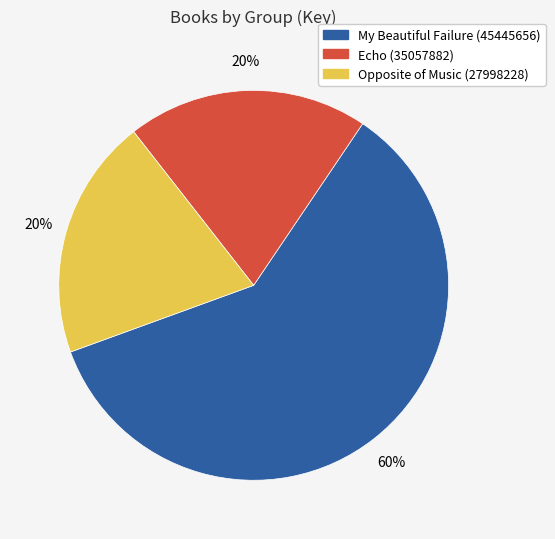

How many slices are in this pie chart?

3